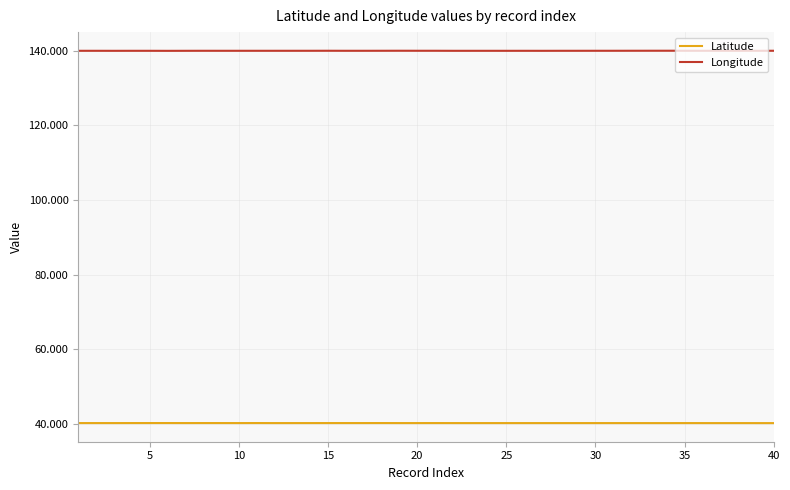

How many lines are shown in the chart?

2